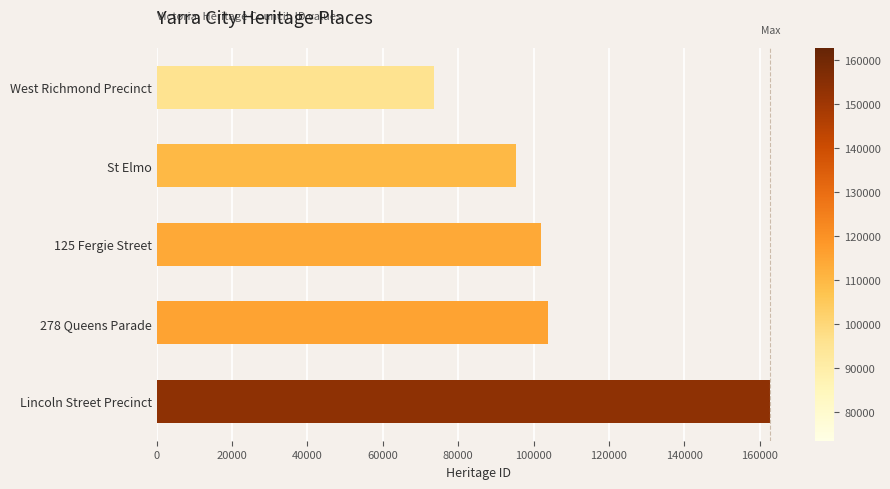

What is the change in value from St Elmo to 125 Fergie Street?

+6585